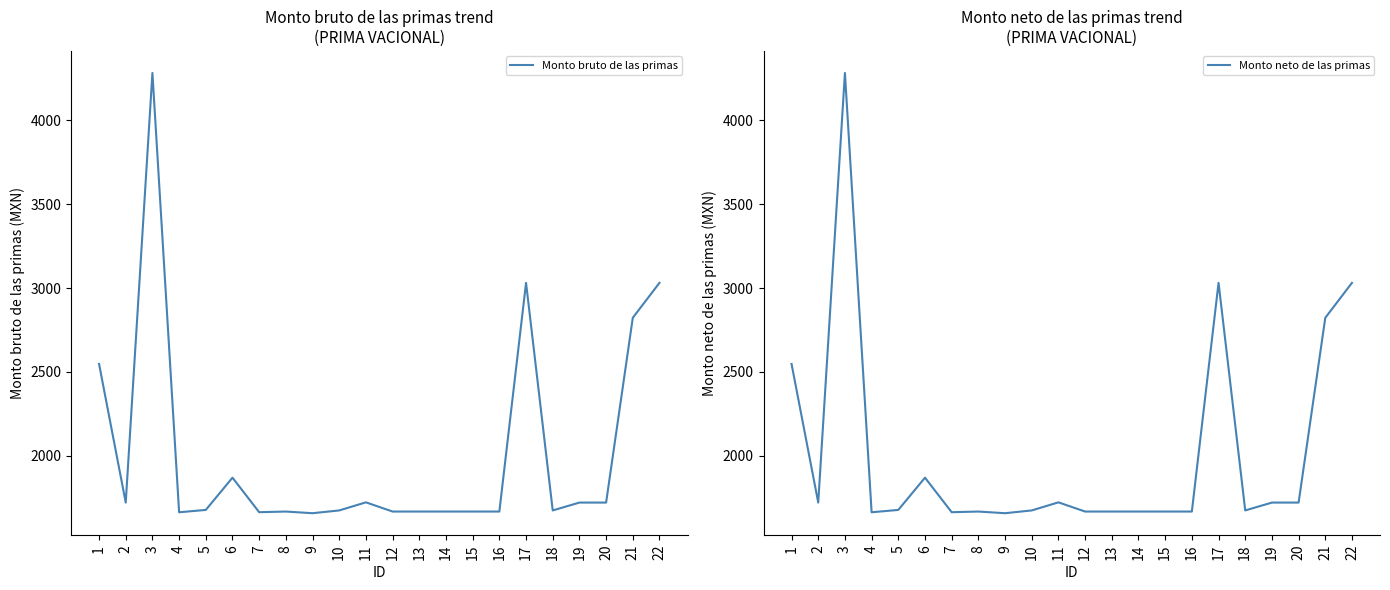

Is the value of Monto neto de las primas at 13 greater than the value of Monto bruto de las primas at 3?

No